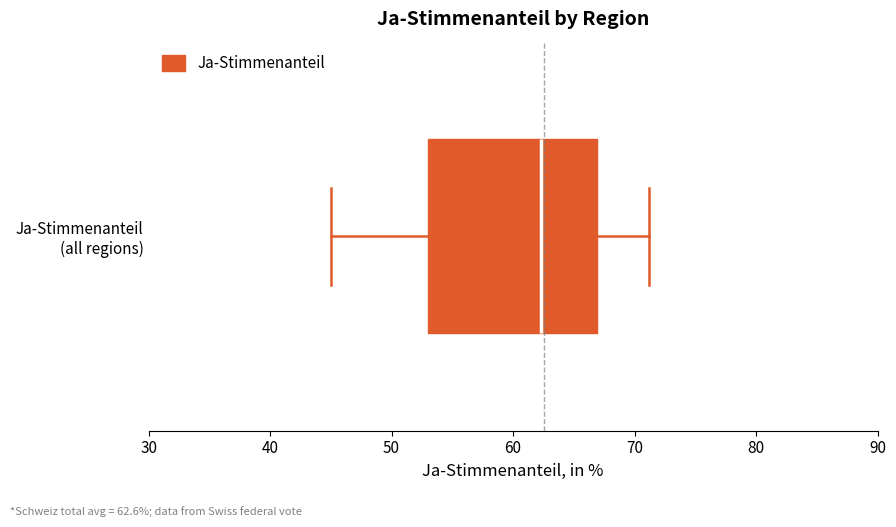

Read this box plot against the x-axis: the position of the median line, the range covered by the box, and the ends of both whiskers. The values are not printed on the chart, so give them approximately, as read against the axis.

median 62, box 53 to 67, whiskers 45 to 71